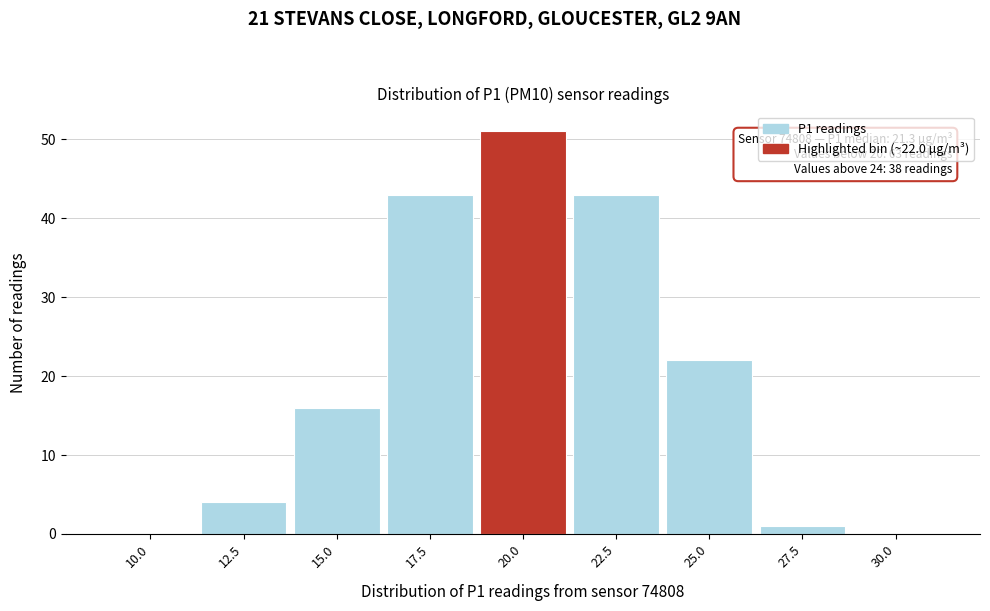

Reading left to right, what are all the values shown in this chart?

10.0=0	12.5=4	15.0=16	17.5=43	20.0=51	22.5=43	25.0=22	27.5=1	30.0=0